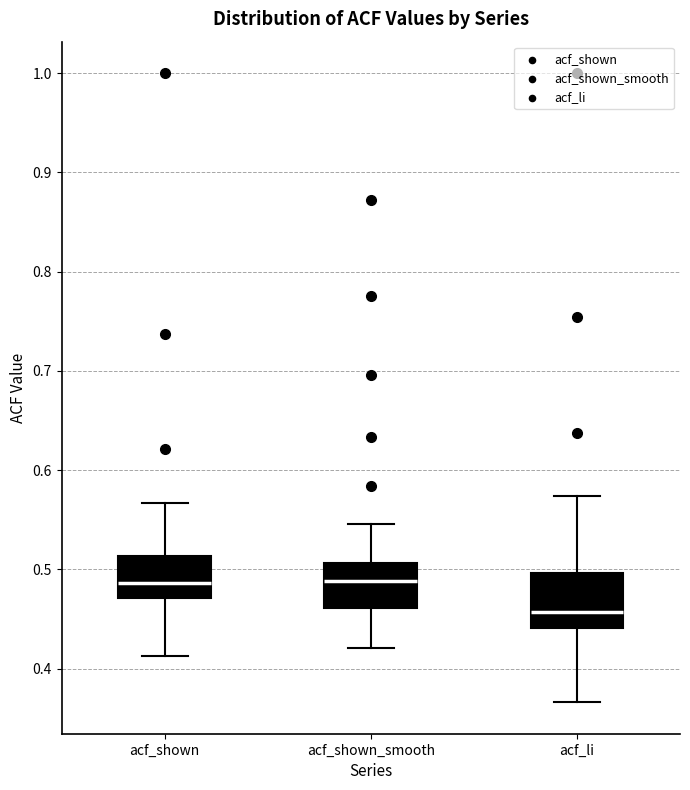

Reading left to right, read every box against the y-axis: the position of its median line, the range the box covers, and the ends of its whiskers. The values are not printed on the chart, so give them approximately, as read against the axis.

acf_shown: median 0.49, box 0.47 to 0.51, whiskers 0.41 to 0.57
acf_shown_smooth: median 0.49, box 0.46 to 0.51, whiskers 0.42 to 0.55
acf_li: median 0.46, box 0.44 to 0.50, whiskers 0.37 to 0.57